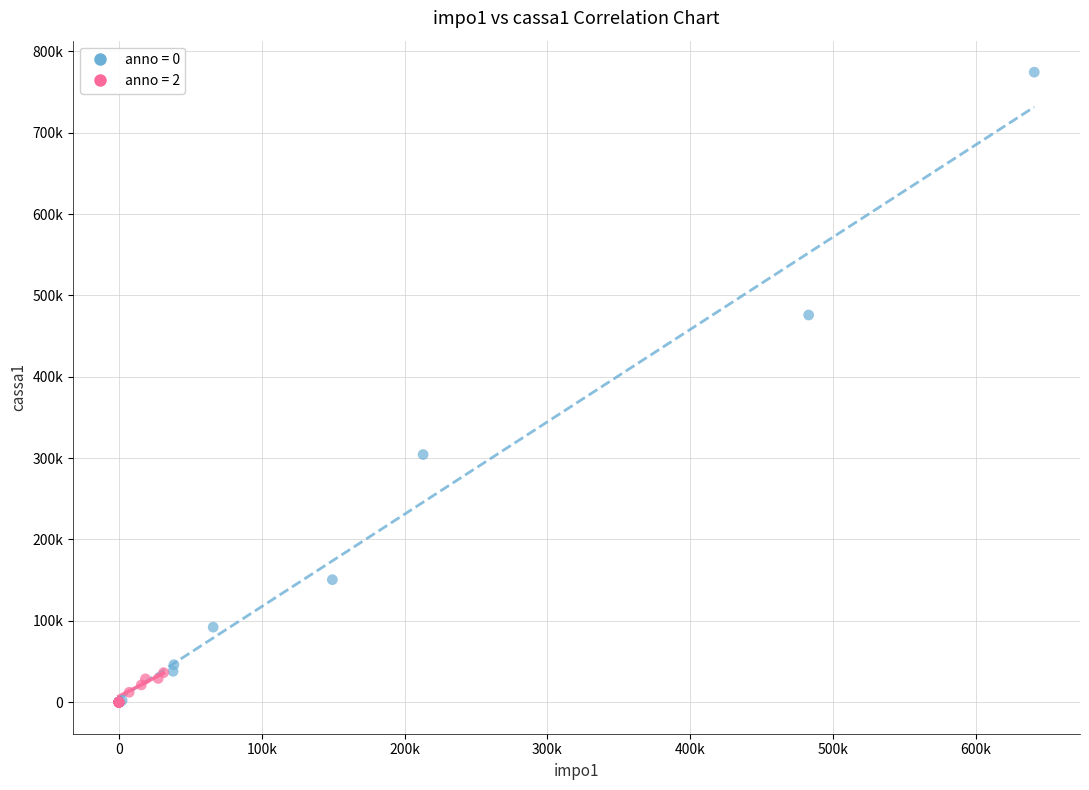

What are all the series names shown in the legend?

anno = 0, anno = 2